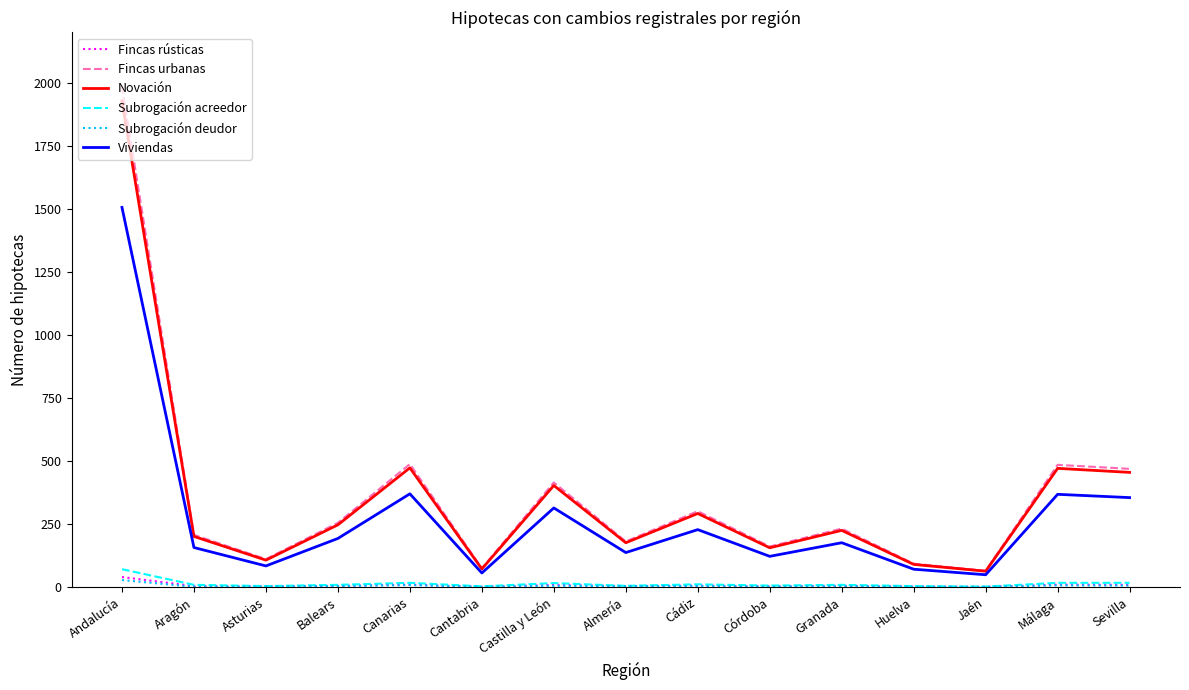

What is the total value across all series at Balears?

713